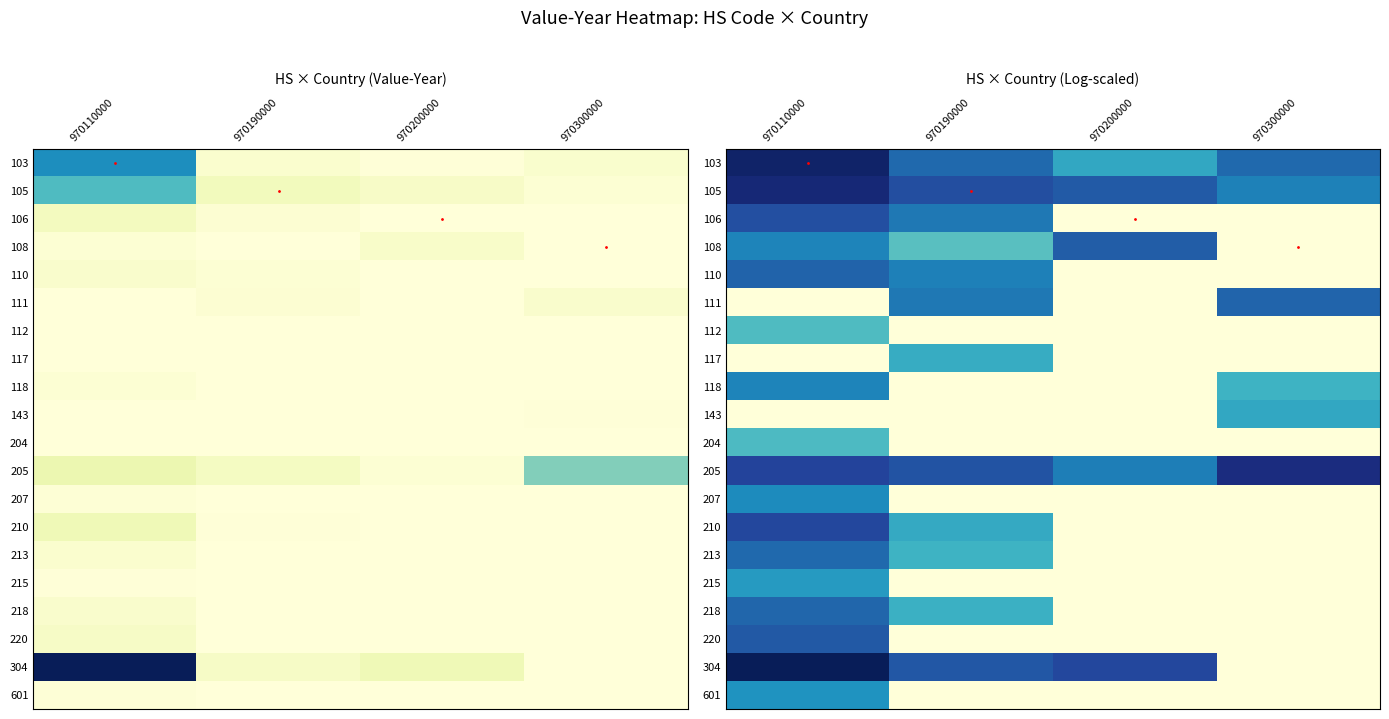

Which has a higher value, 970110000 or 970300000?

970110000